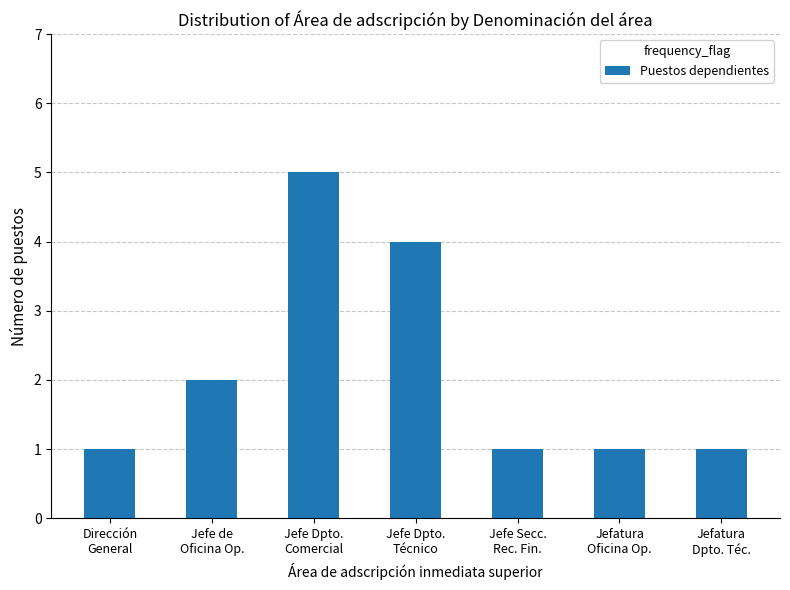

Reading right to left, transcribe all the data shown in this chart.

Jefatura
Dpto. Téc.=1	Jefatura
Oficina Op.=1	Jefe Secc.
Rec. Fin.=1	Jefe Dpto.
Técnico=4	Jefe Dpto.
Comercial=5	Jefe de
Oficina Op.=2	Dirección
General=1